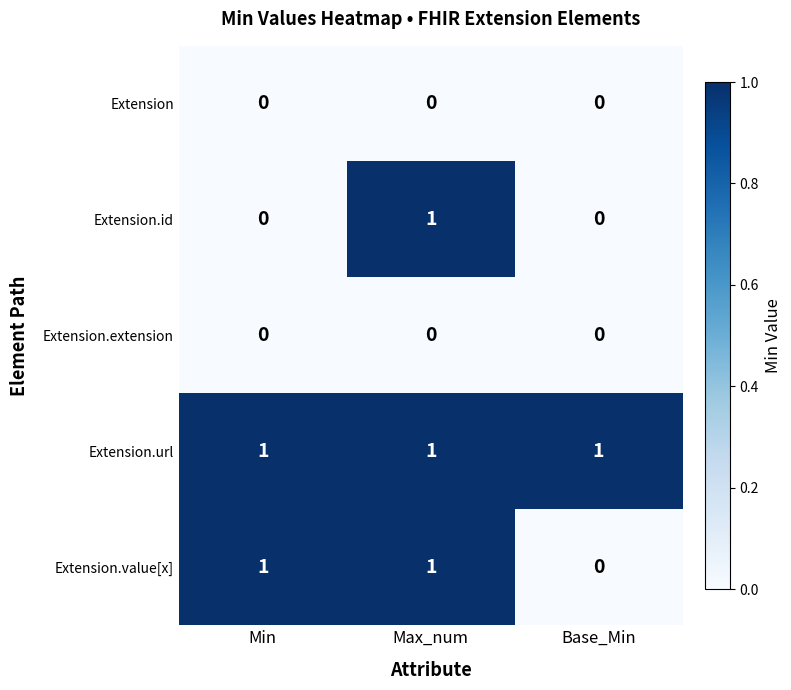

Reading right to left, list all the values displayed in this chart.

Extension: Base_Min=0	Max_num=0	Min=0
Extension.id: Base_Min=0	Max_num=1	Min=0
Extension.extension: Base_Min=0	Max_num=0	Min=0
Extension.url: Base_Min=1	Max_num=1	Min=1
Extension.value[x]: Base_Min=0	Max_num=1	Min=1